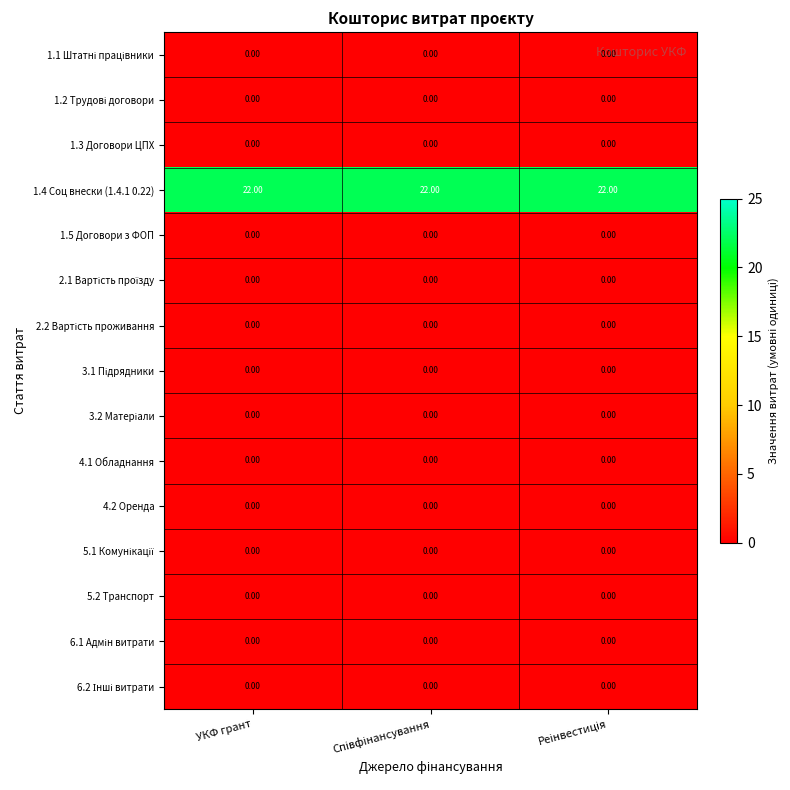

At how many categories does at least one series exceed 6?

3